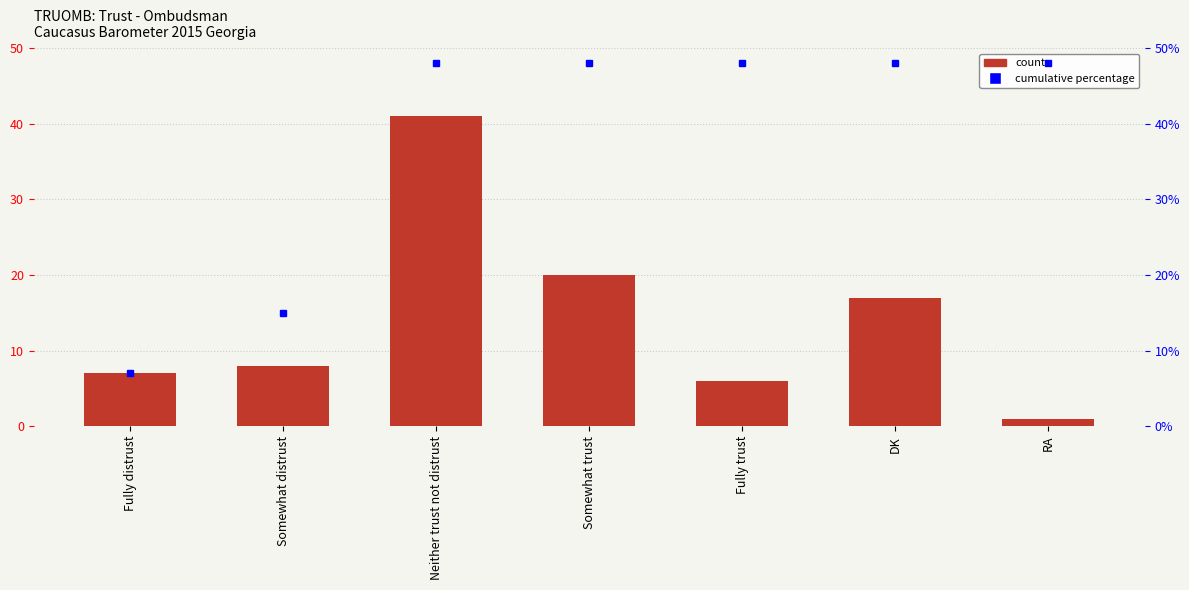

The chart shows a value of 8 at Somewhat distrust. True or false?

True